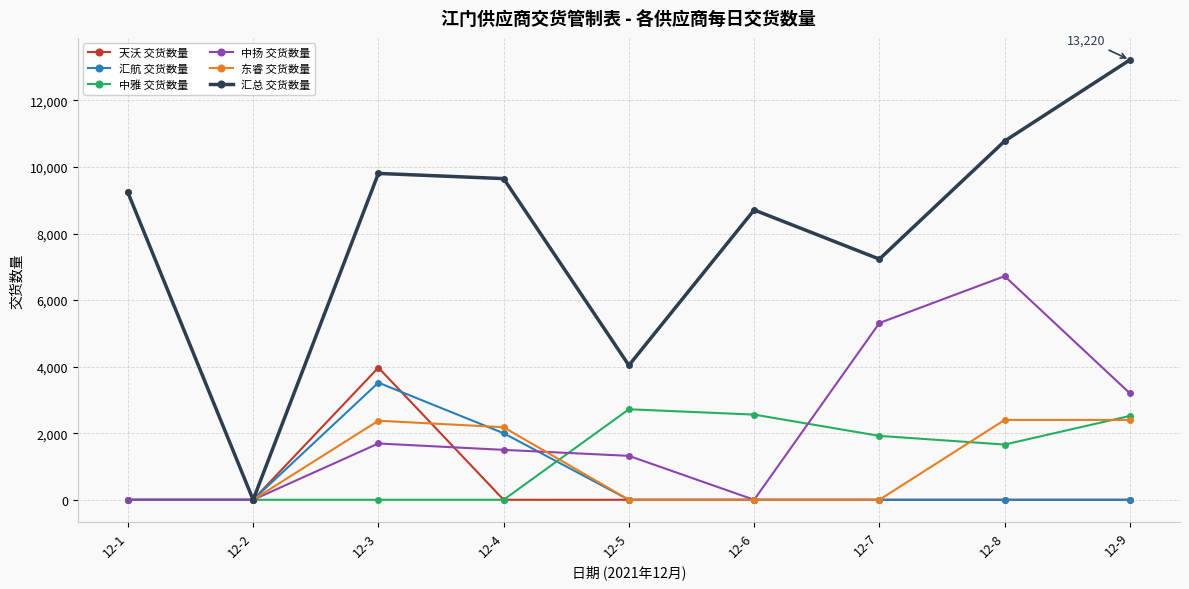

What are all the series names shown in the legend?

天沃 交货数量, 汇航 交货数量, 中雅 交货数量, 中扬 交货数量, 东睿 交货数量, 汇总 交货数量